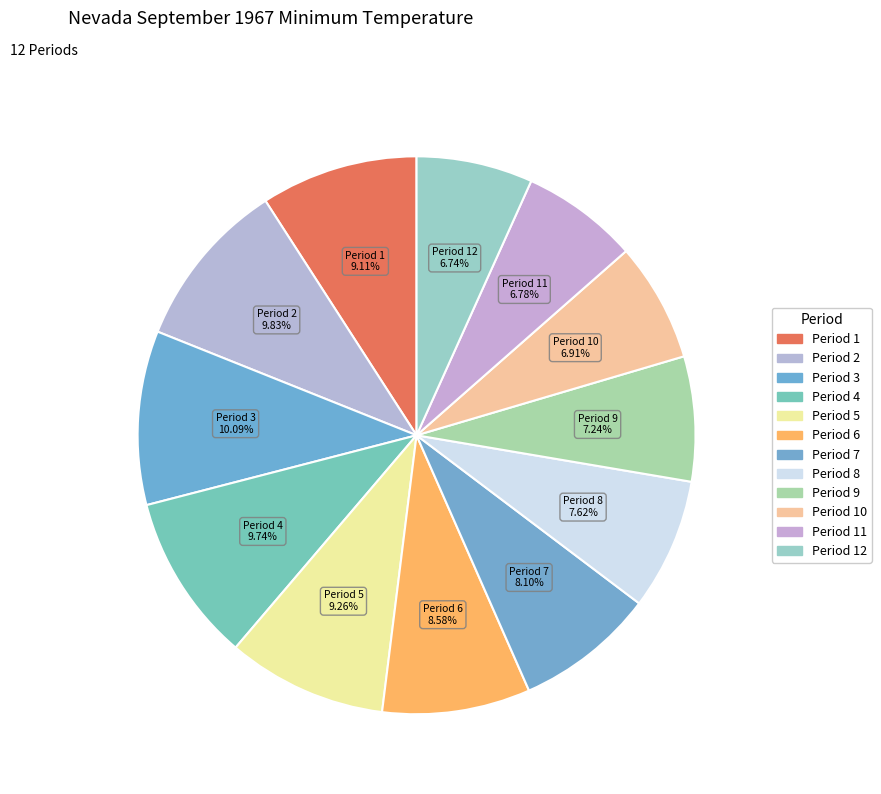

Count the number of slices in the pie.

12